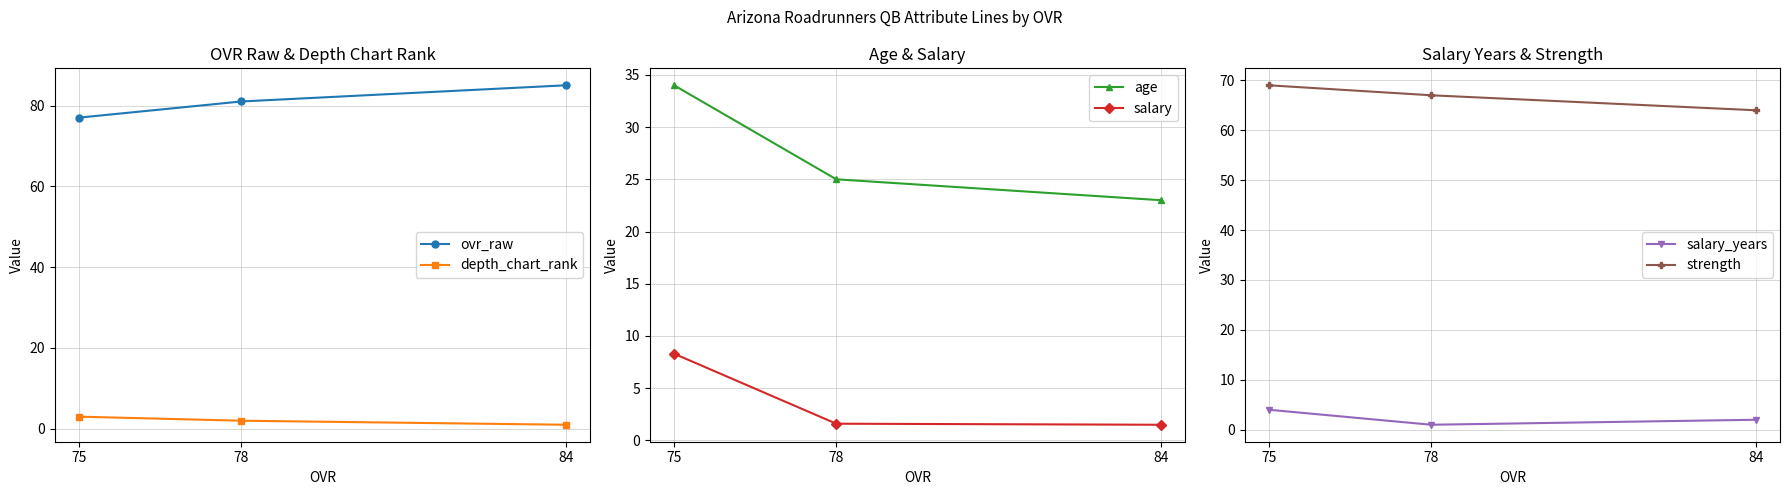

The depth_chart_rank series shows 1.0 at 84. True or false?

True